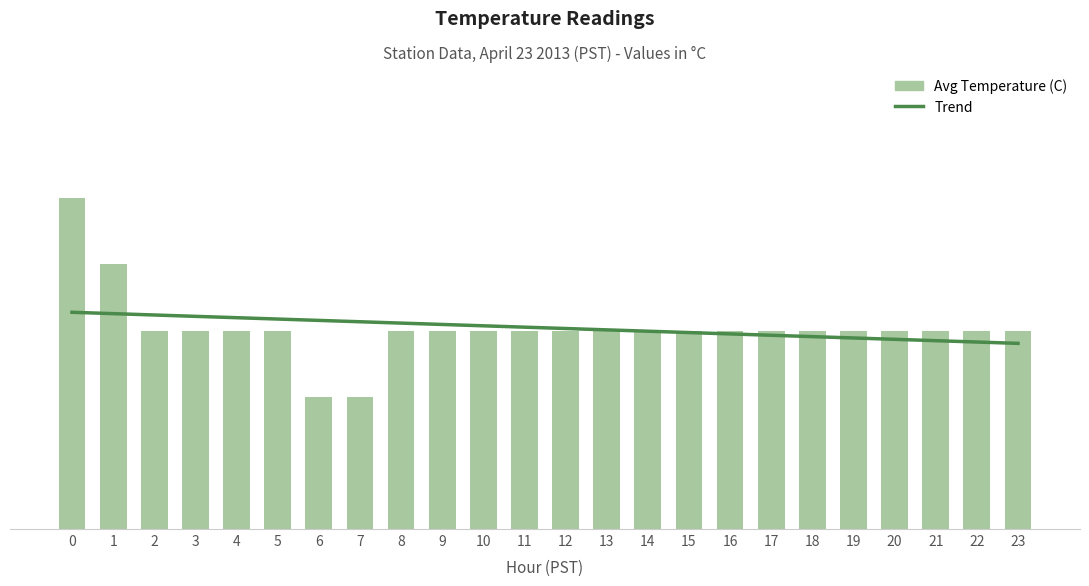

List the labels in order of value, smallest first.

6, 7, 2, 3, 4, 5, 8, 9, 10, 11, 12, 13, 14, 15, 16, 17, 18, 19, 20, 21, 22, 23, 1, 0